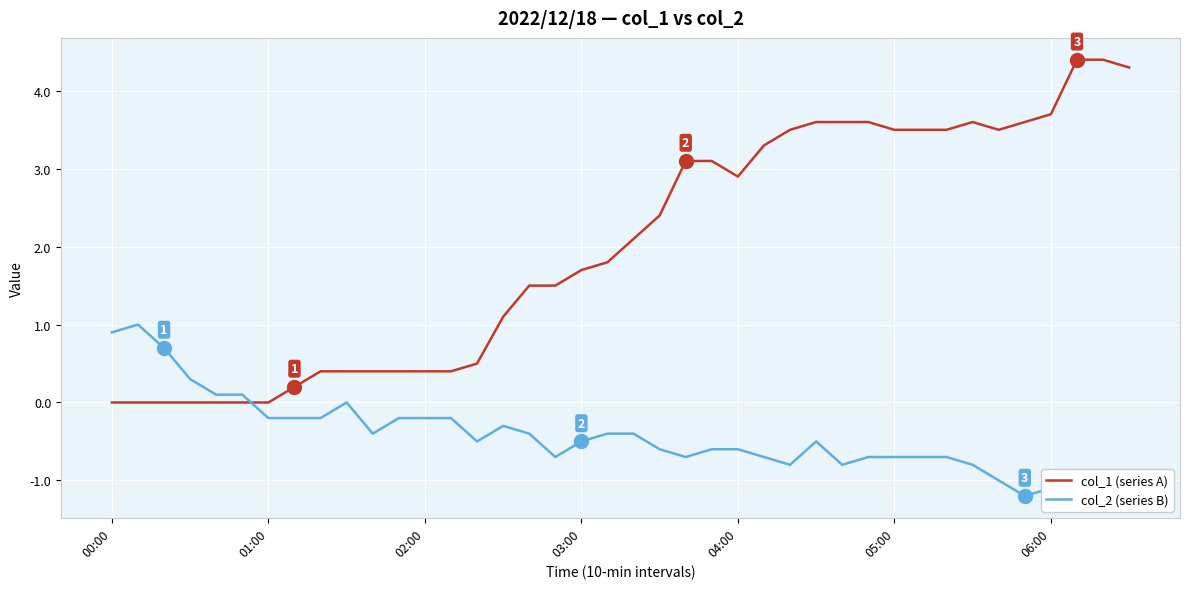

How many values in the col_1 (series A) series exceed 2?

20